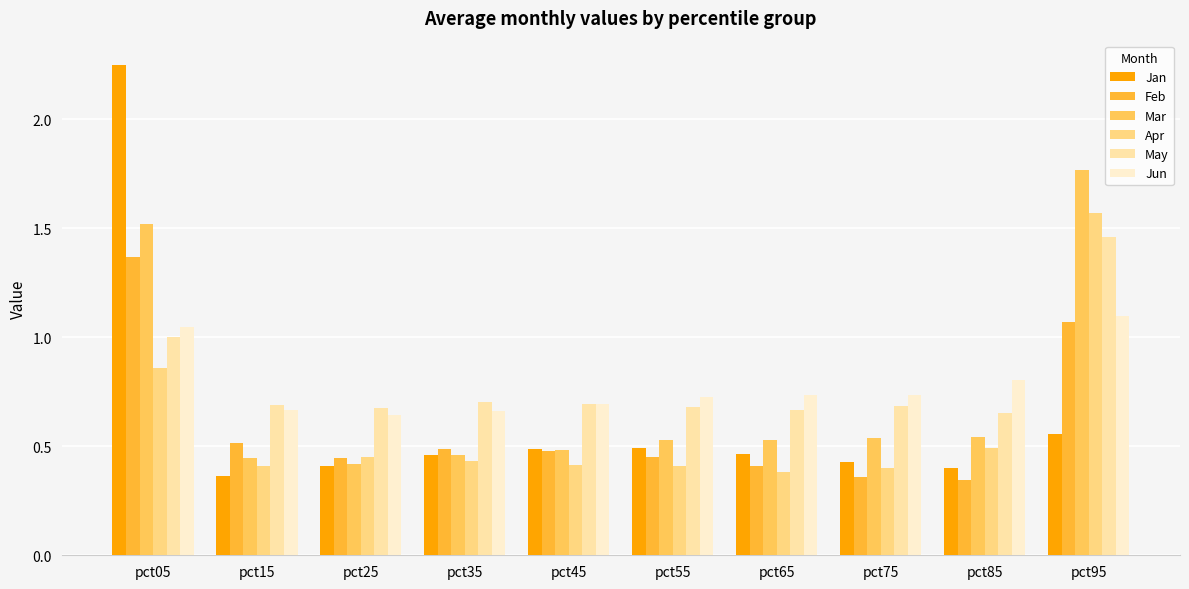

How many groups of bars are there?

10